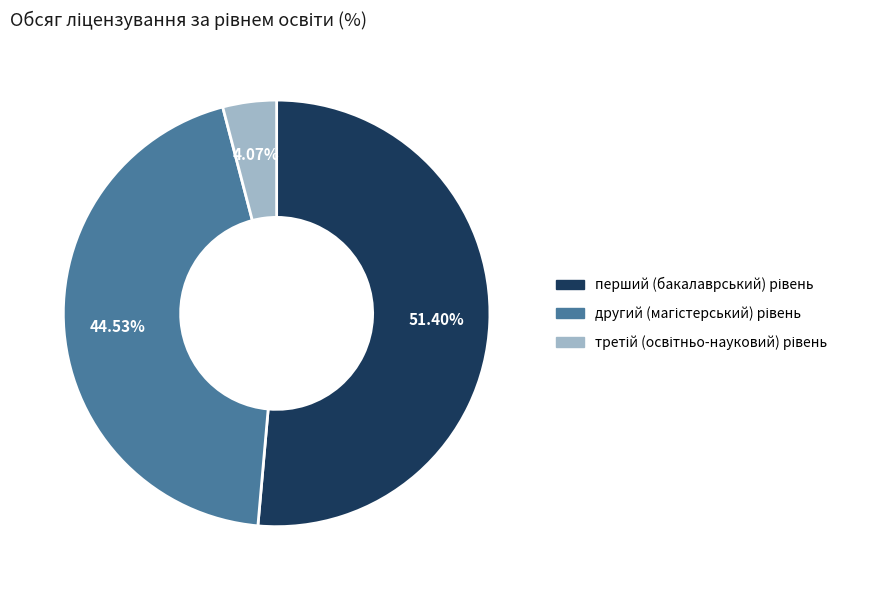

Is the sum of третій (освітньо-науковий) рівень and другий (магістерський) рівень greater than half?

No